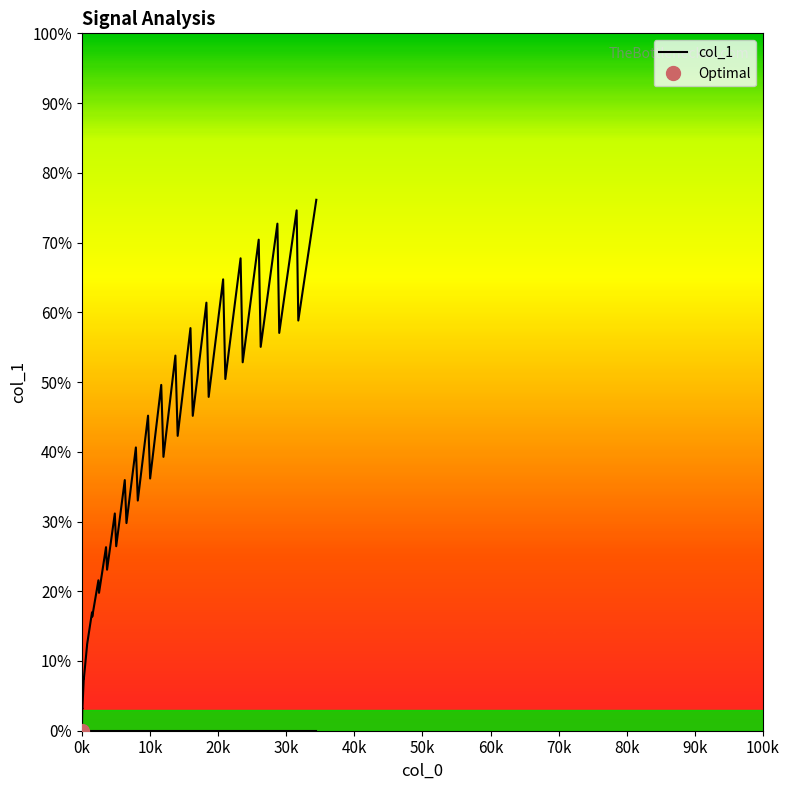

The value at 32 is 0.4. True or false?

False